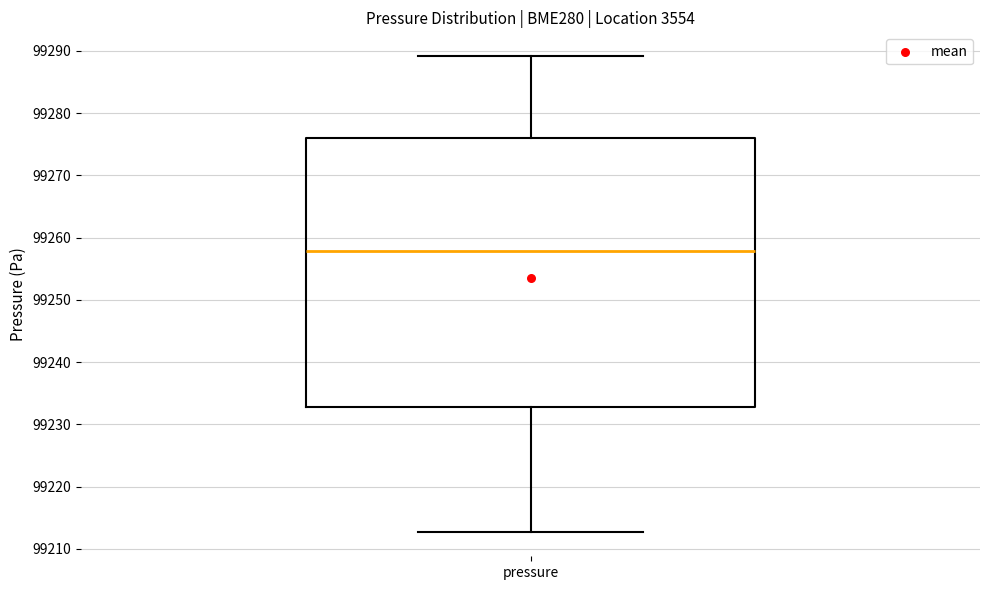

Where is the upper edge of the box for pressure on the y-axis? The values are not printed on the chart, so give them approximately, as read against the axis.

99276